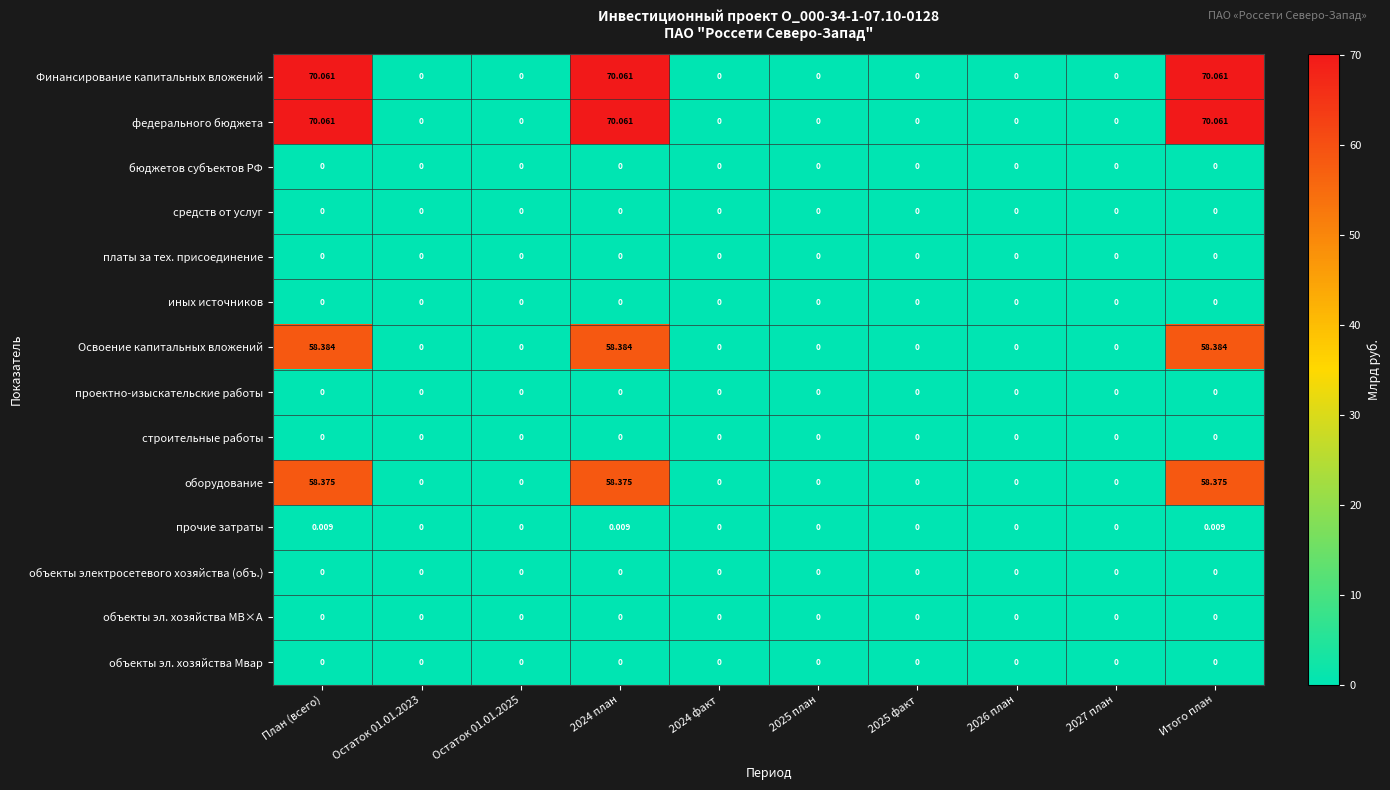

Is the value of федерального бюджета at 2024 план greater than the value of объекты эл. хозяйства Мвар at 2024 факт?

Yes